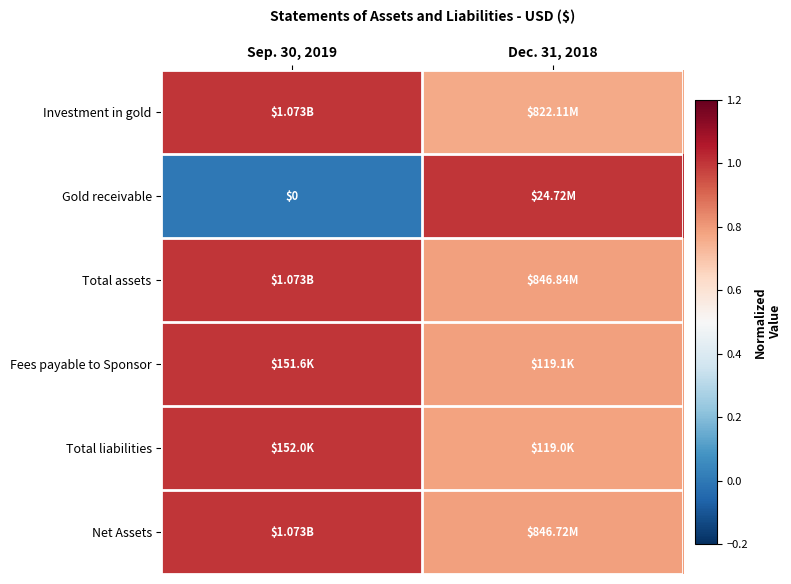

Read the Total assets value at Sep. 30, 2019.

1.0